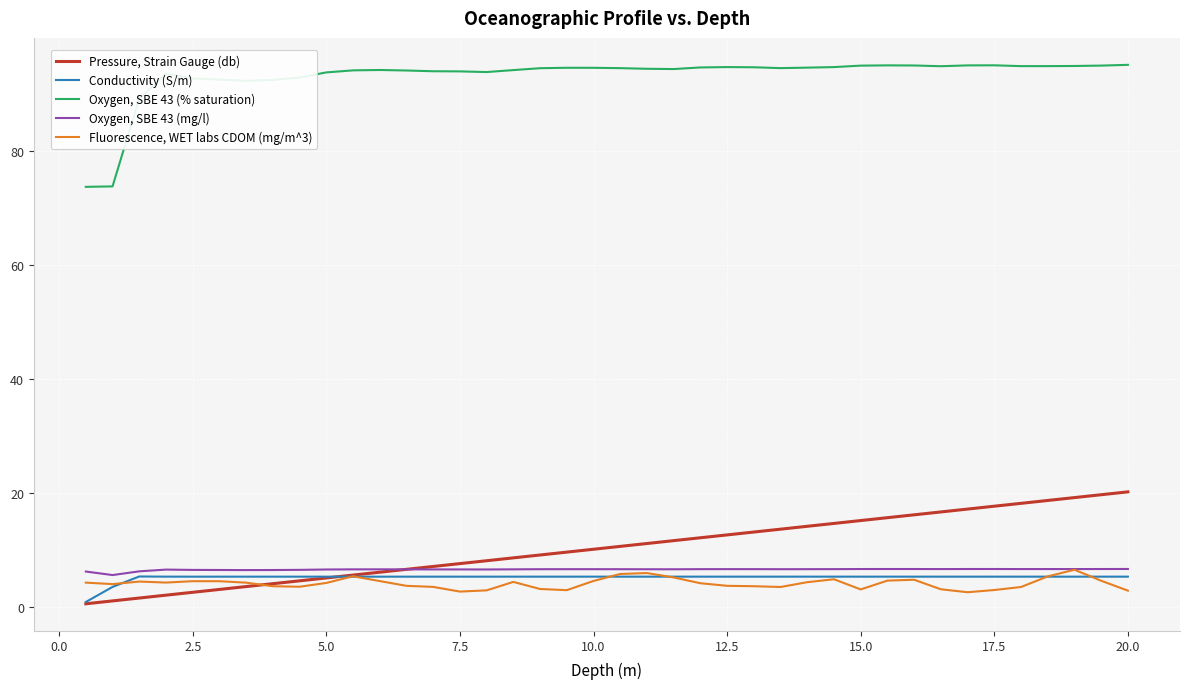

True or false: Fluorescence, WET labs CDOM (mg/m^3) and Oxygen, SBE 43 (% saturation) intersect in this chart.

False